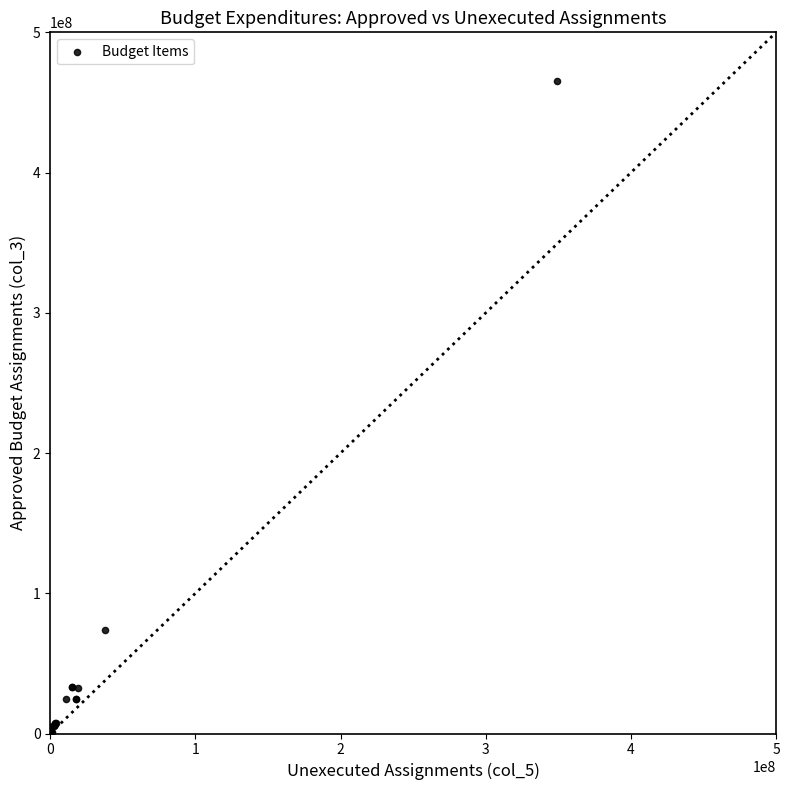

What Y value in the scatter plot is closest to 232724571?

73560116.6